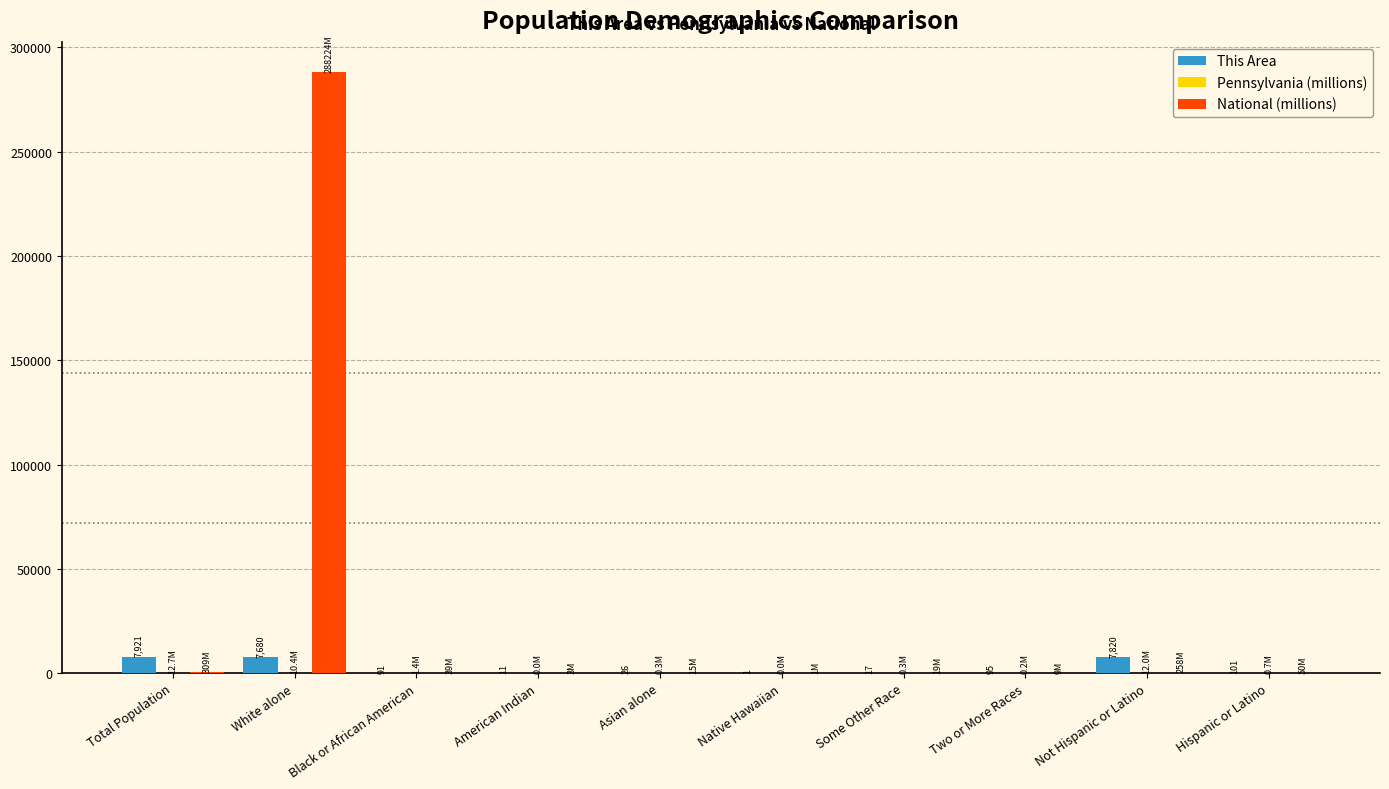

Which series has the largest total across all categories?

National (millions)